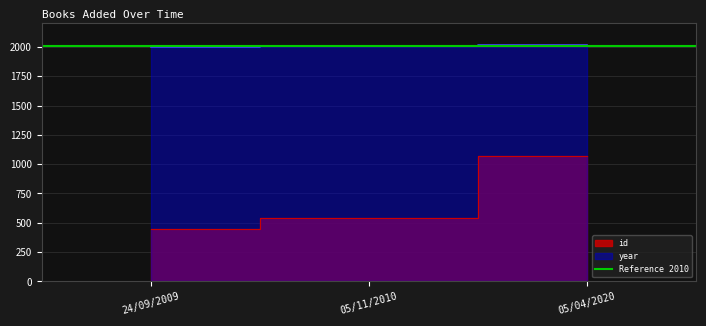

Reading left to right, list all the values displayed in this chart.

id: 449	545	1070
year: 2000	2010	2015